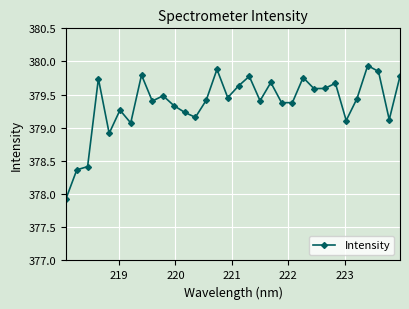

What is the sum of all values?

12140.0